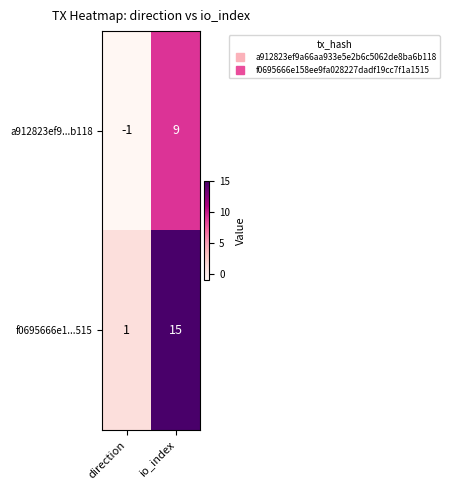

What is the average value of the f0695666e1...515 series?

8